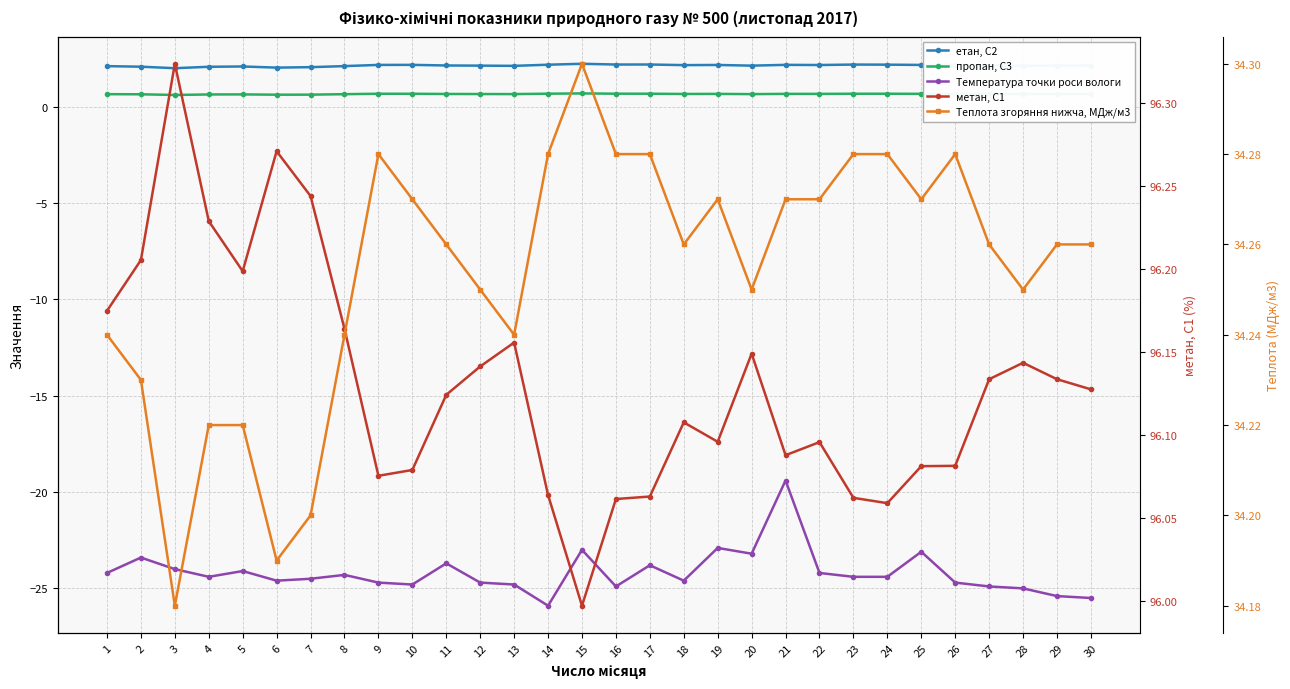

How many values in the метан, С1 series are below 96?

1